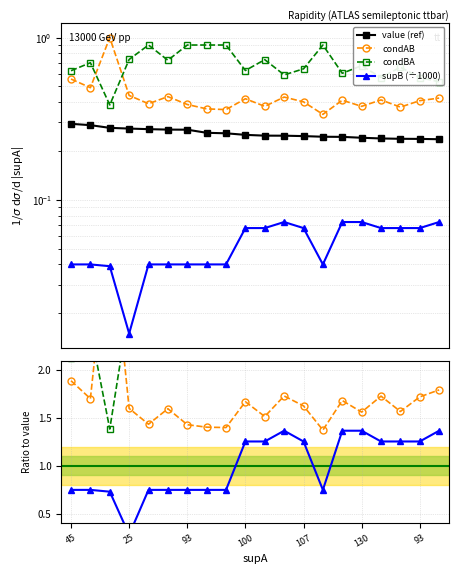

What is the spread (max minus min) of values at 107?

0.6